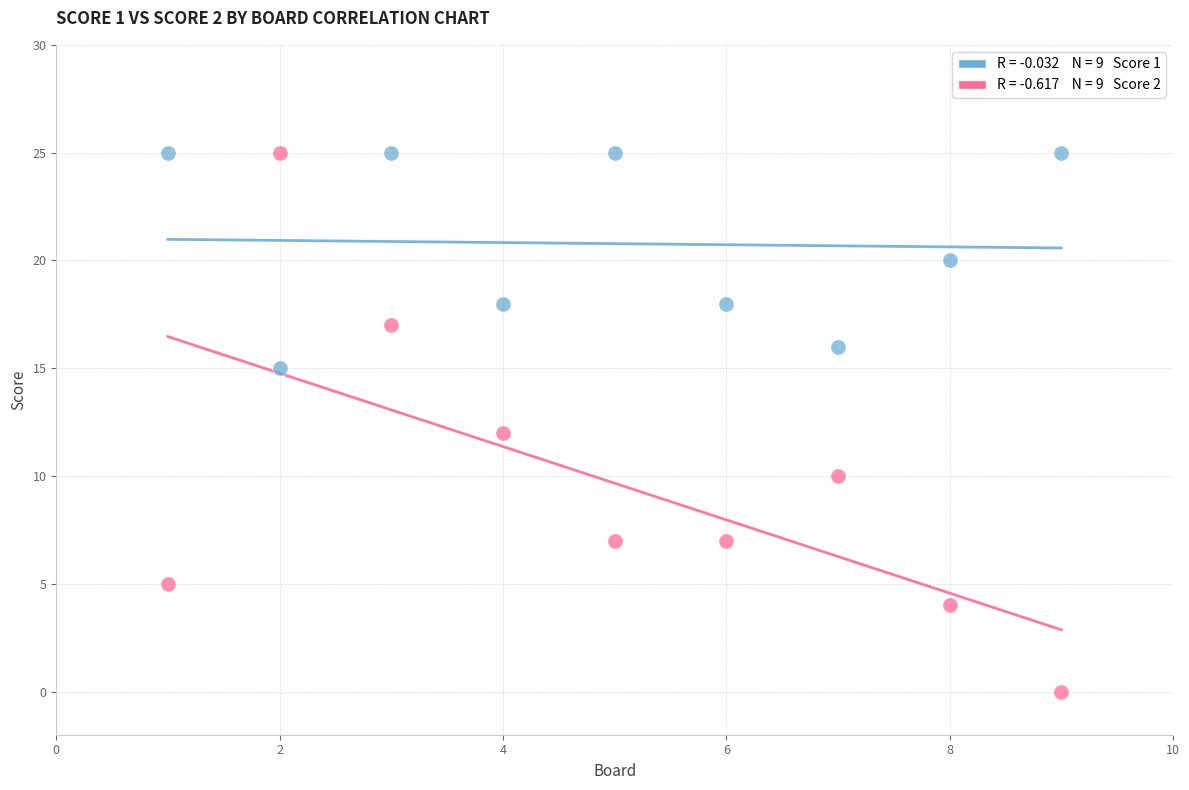

Across all data points, what is the range of X values (max minus min)?

8